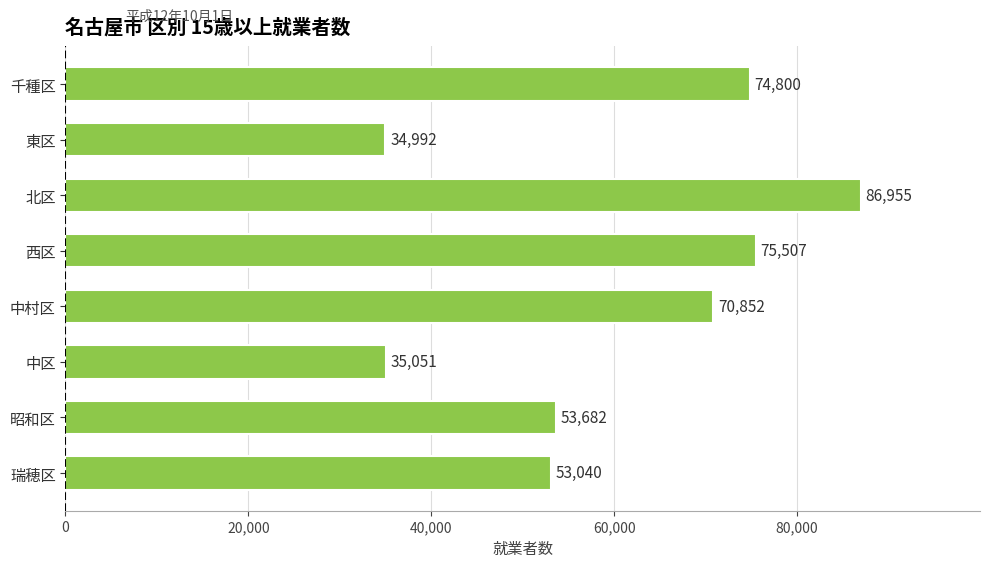

At which category does the chart reach its peak across all series?

北区